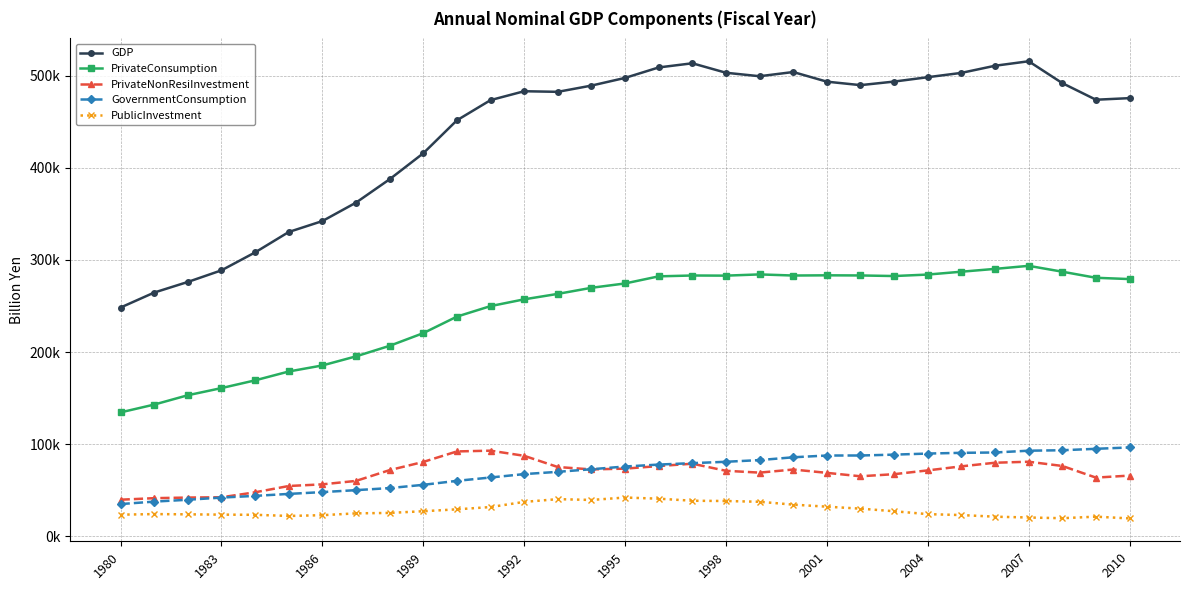

What are all the series names shown in the legend?

GDP, PrivateConsumption, PrivateNonResiInvestment, GovernmentConsumption, PublicInvestment